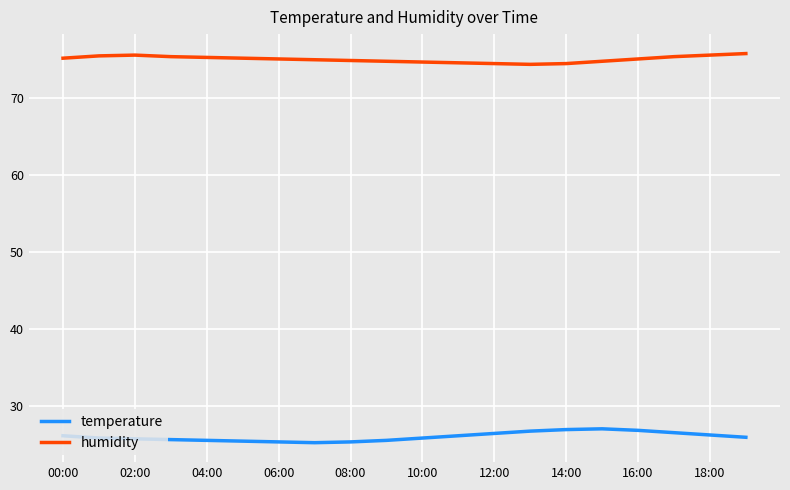

True or false: humidity and temperature cross at least once.

False